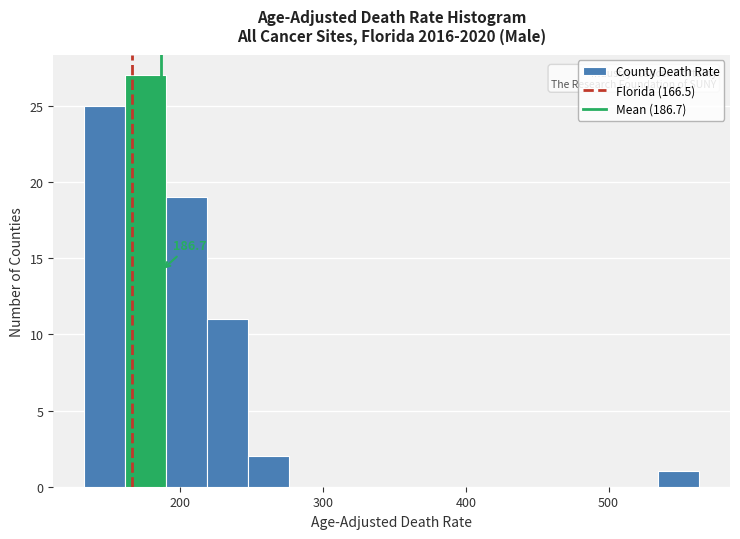

Around what value on the x-axis is the tallest bar? Give the approximate position of its centre, as read against the axis.

180